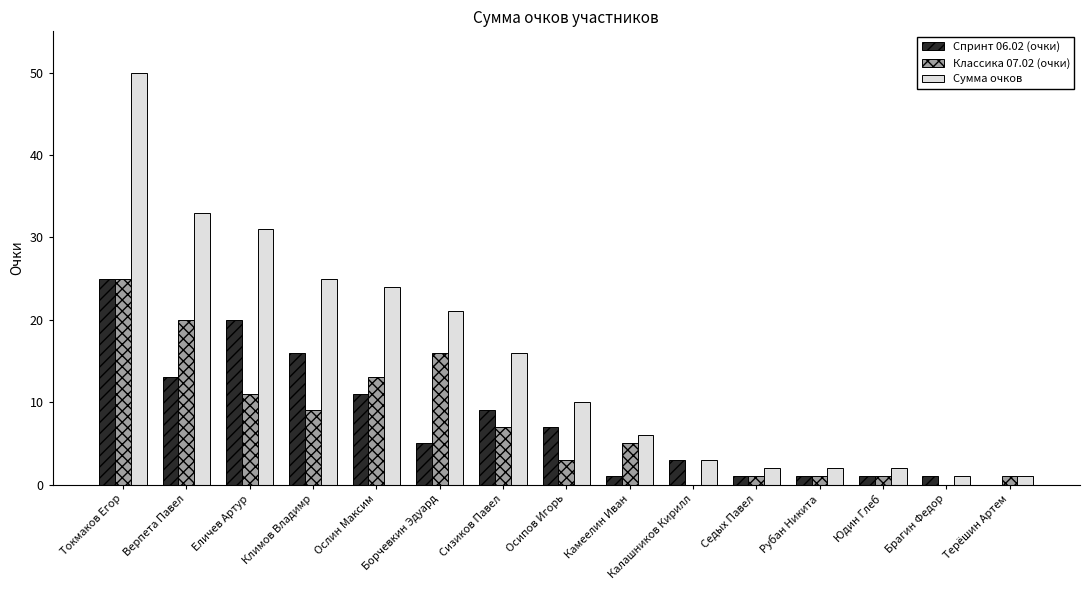

Count the number of categories in the chart.

15